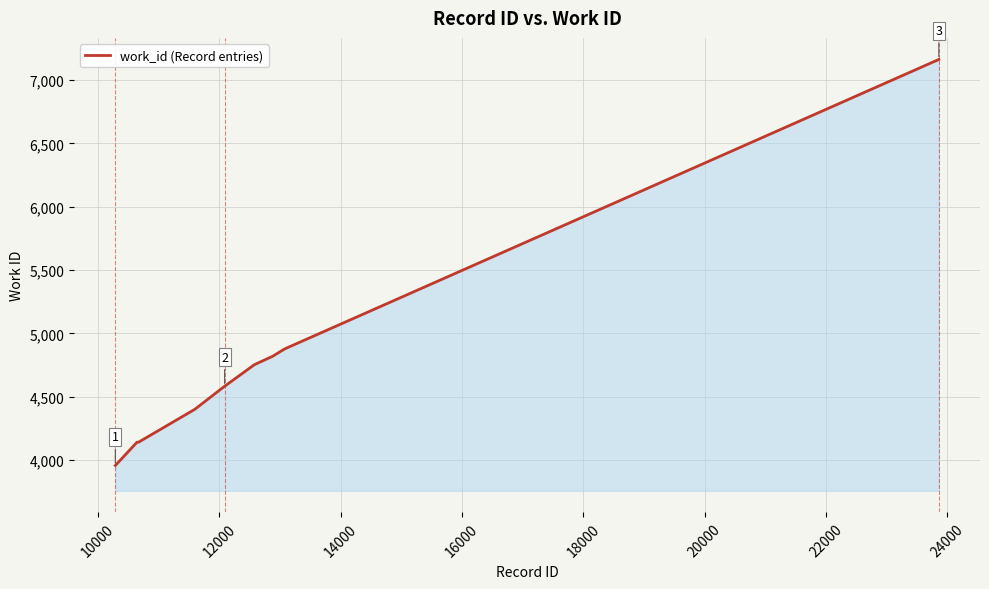

What is the smallest value displayed?

3957